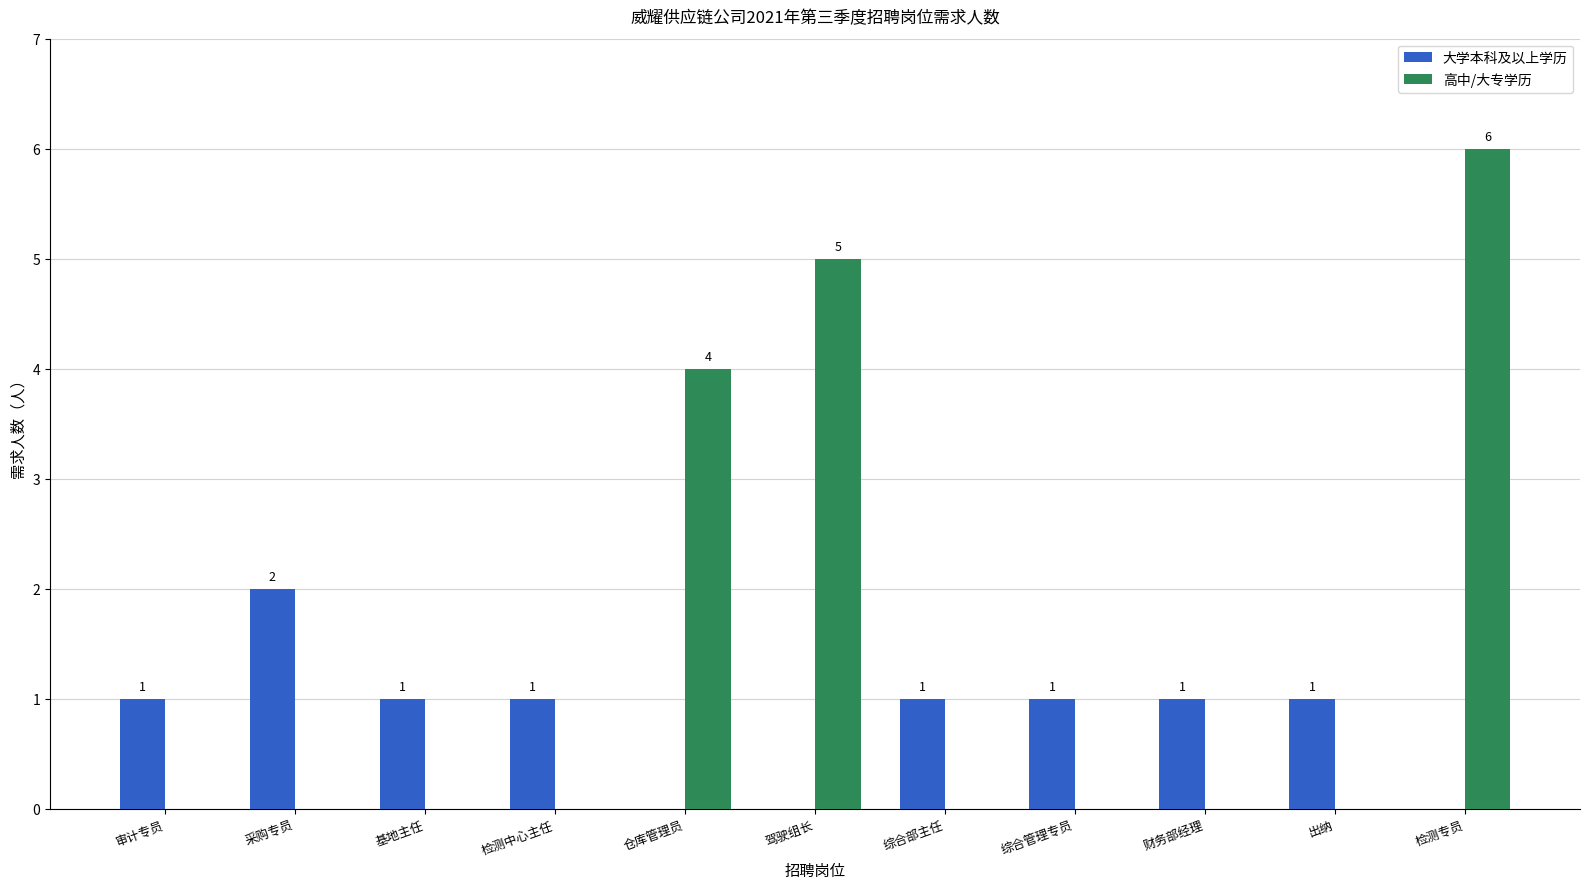

What are all the series names shown in the legend?

大学本科及以上学历, 高中/大专学历